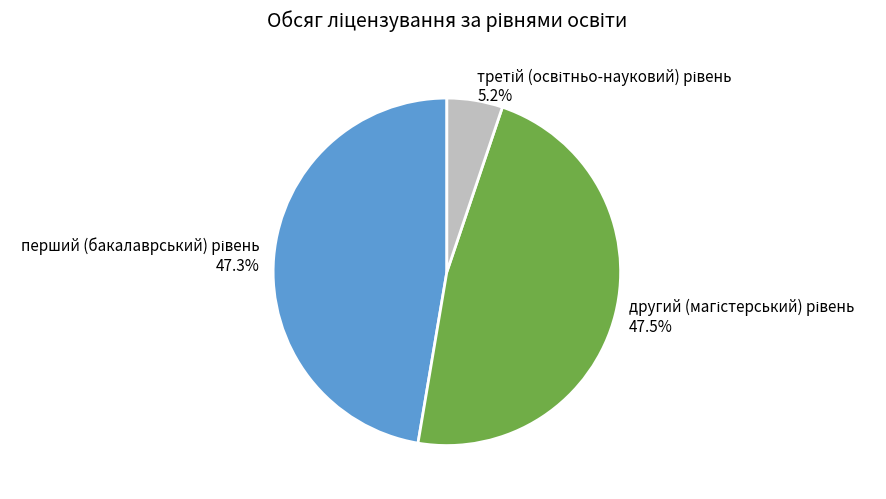

Does any single category account for the majority?

No